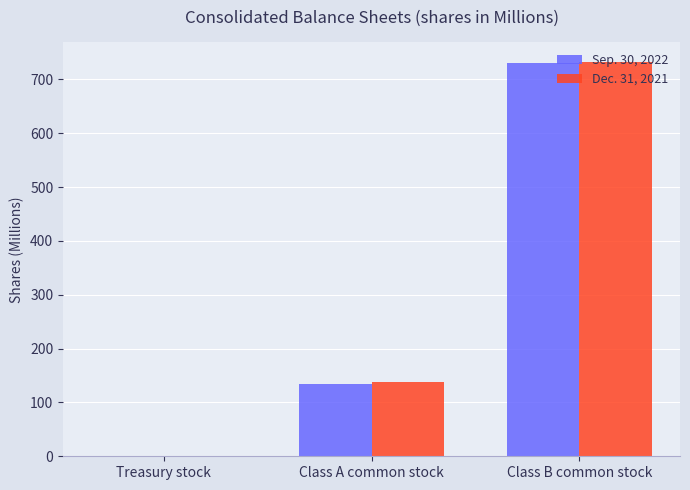

The Sep. 30, 2022 series shows 29.5 at Class A common stock. True or false?

False